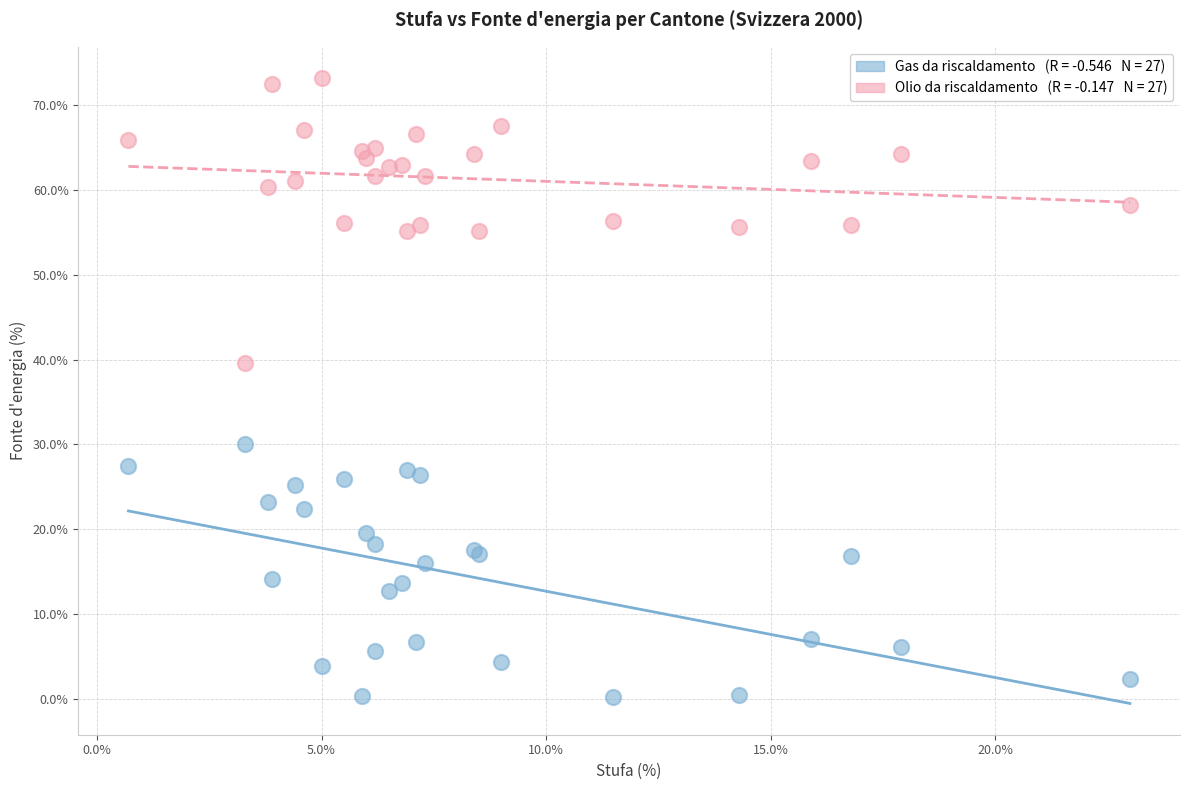

Across all series, what Y value is closest to 36?

39.6